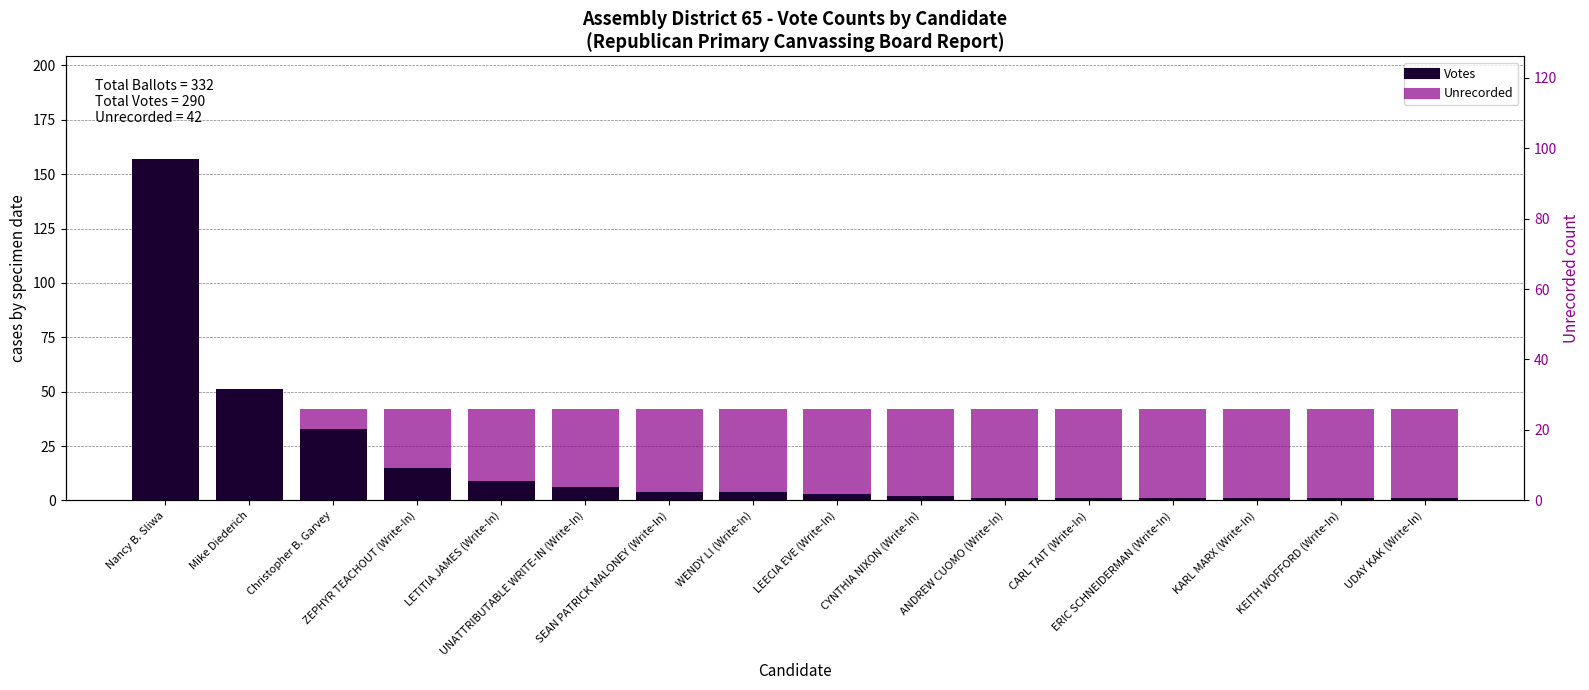

Count the number of categories in the chart.

16